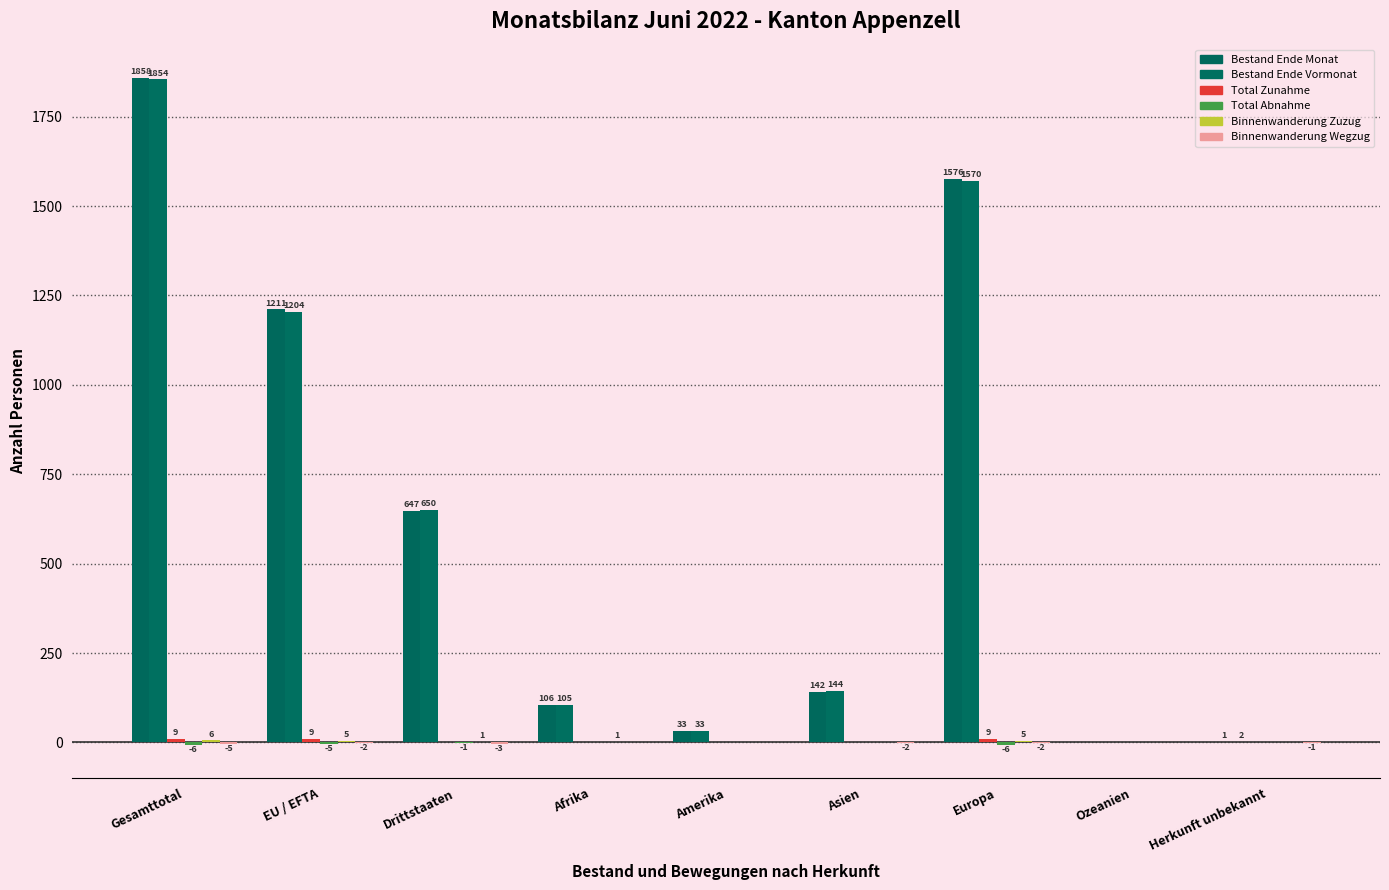

Rank the series at Ozeanien from highest to lowest value.

Bestand Ende Monat, Bestand Ende Vormonat, Total Zunahme, Total Abnahme, Binnenwanderung Zuzug, Binnenwanderung Wegzug